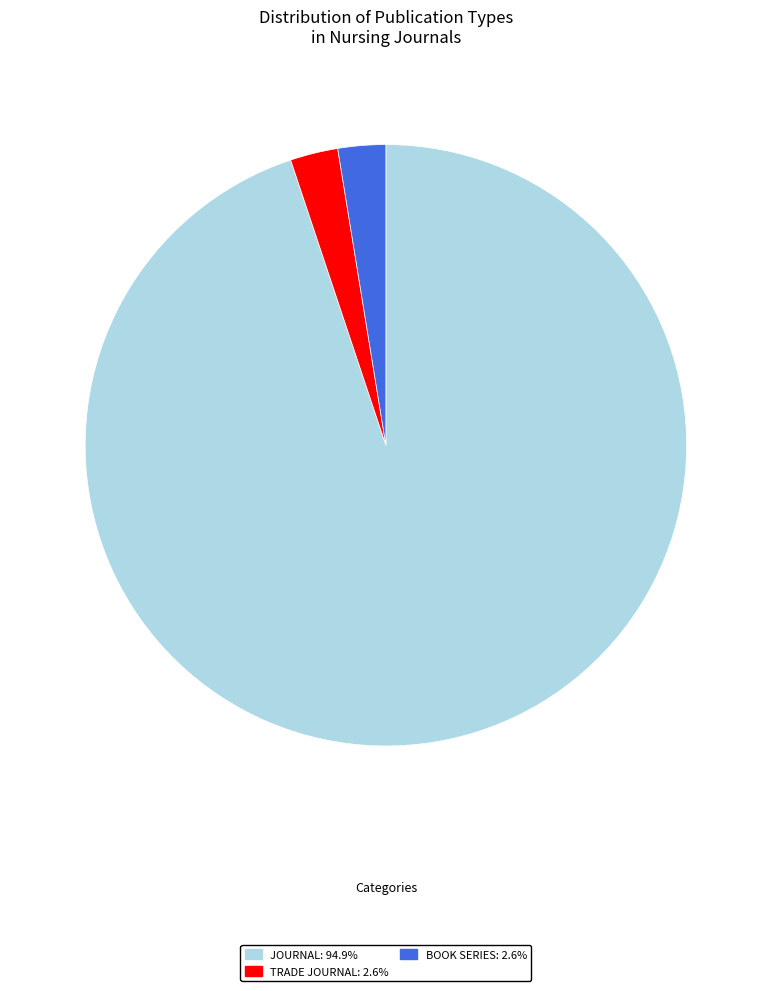

Is there a majority slice in this chart?

Yes